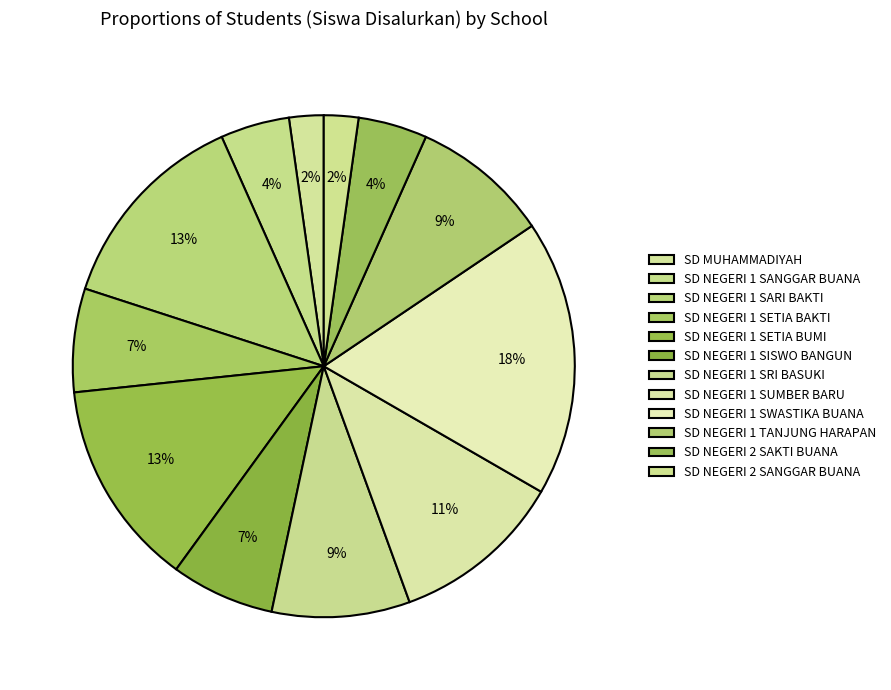

The SD MUHAMMADIYAH slice represents 2% of the pie. True or false?

True